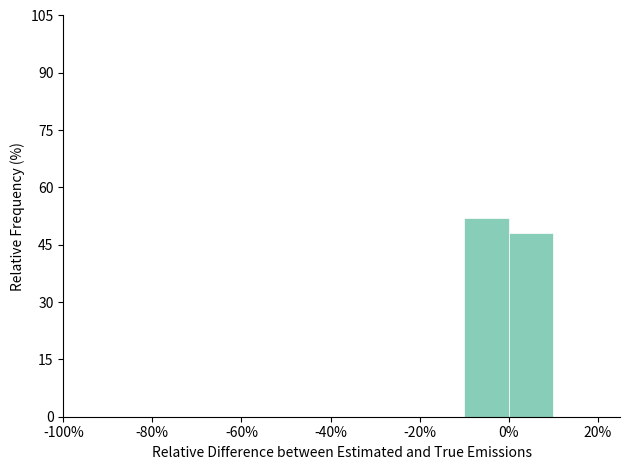

Reading left to right, transcribe this chart: for each bar, give the range it covers on the x-axis and its height. The values are not printed on the chart, so give them approximately, as read against the axis.

-100 to -90: 0
-90 to -80: 0
-80 to -70: 0
-70 to -60: 0
-60 to -50: 0
-50 to -40: 0
-40 to -30: 0
-30 to -20: 0
-20 to -10: 0
-10 to 0: 52
0 to 10: 48
10 to 20: 0